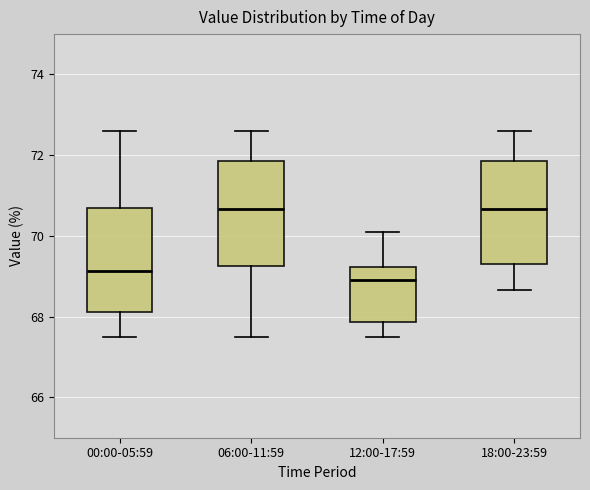

Reading left to right, read every box against the y-axis: the position of its median line, the range the box covers, and the ends of its whiskers. The values are not printed on the chart, so give them approximately, as read against the axis.

00:00-05:59: median 69.2, box 68.2 to 70.6, whiskers 67.6 to 72.6
06:00-11:59: median 70.6, box 69.2 to 71.8, whiskers 67.6 to 72.6
12:00-17:59: median 69.0, box 67.8 to 69.2, whiskers 67.6 to 70.2
18:00-23:59: median 70.6, box 69.2 to 71.8, whiskers 68.6 to 72.6